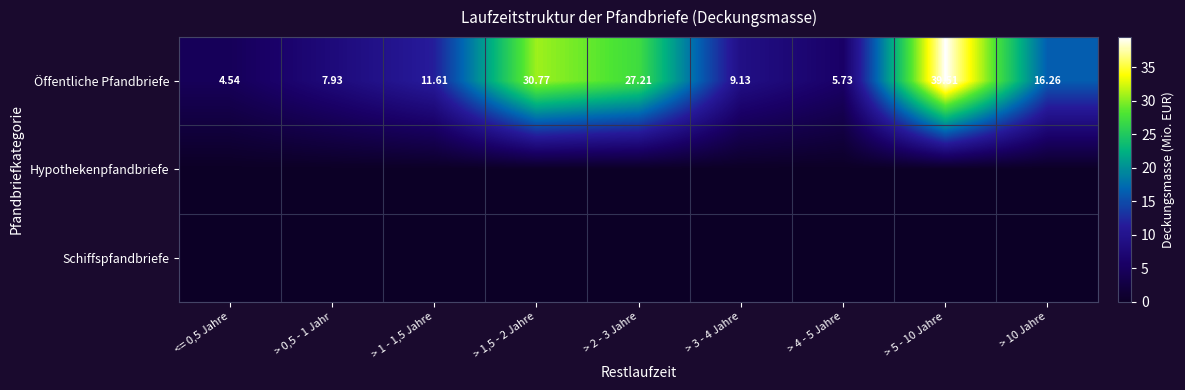

Between <= 0,5 Jahre and > 10 Jahre, which series saw the biggest shift?

Öffentliche Pfandbriefe